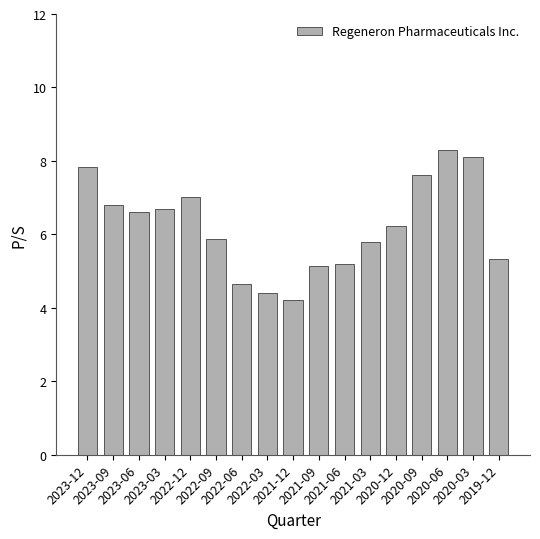

What is the value of the 13th bar from the left?

6.2